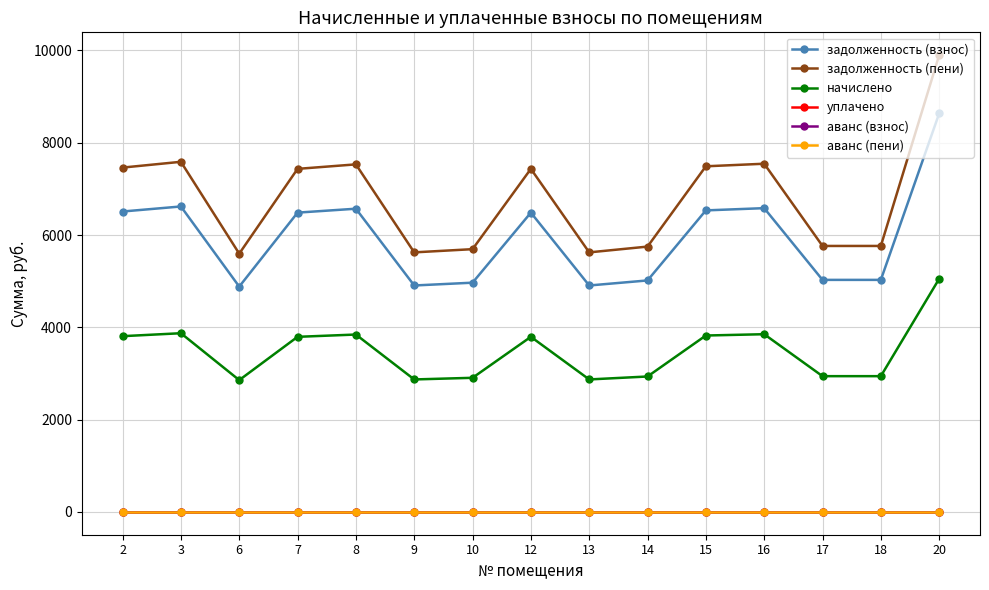

Is it true that задолженность (пени) equals 8227.0 at 13?

False